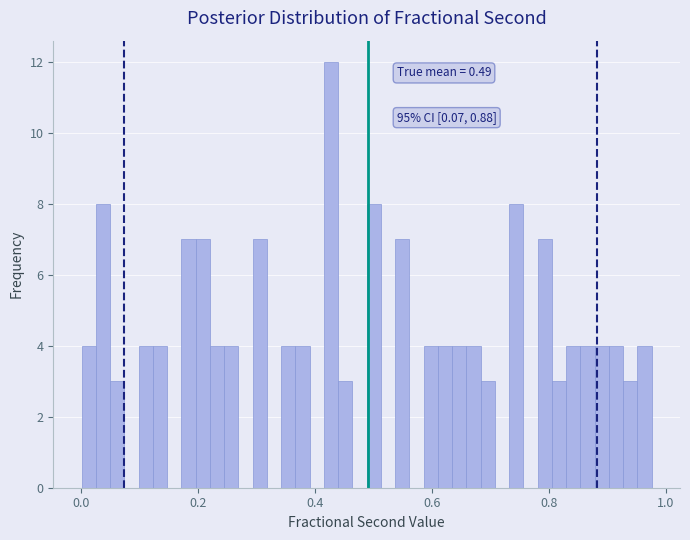

Read against the x-axis, roughly where is the centre of the tallest bar?

0.42